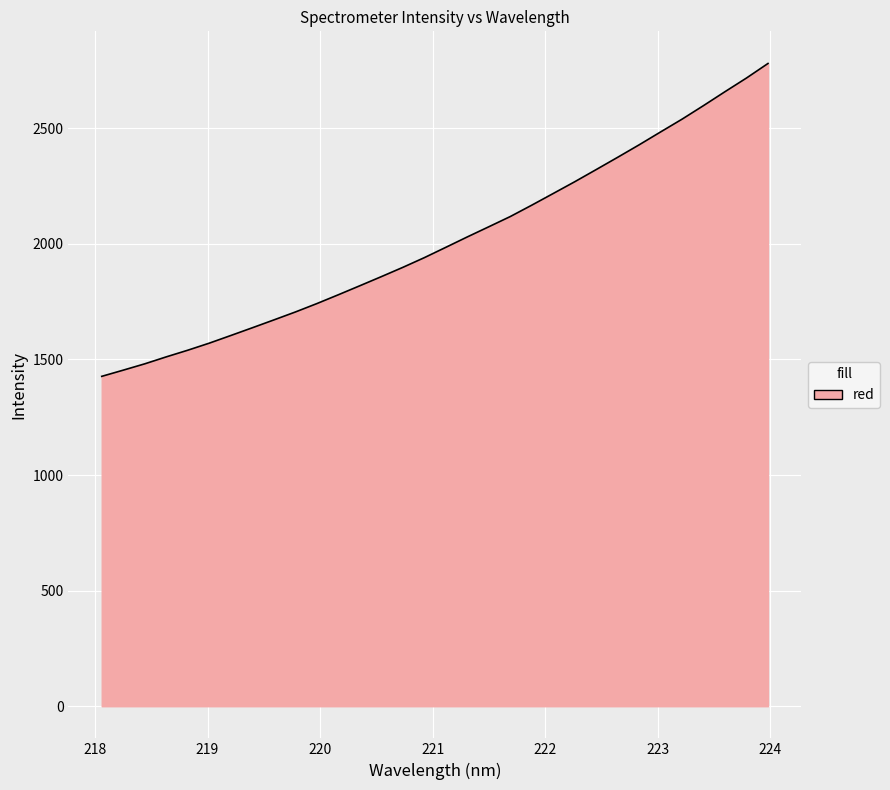

How many values exceed 1984?

16